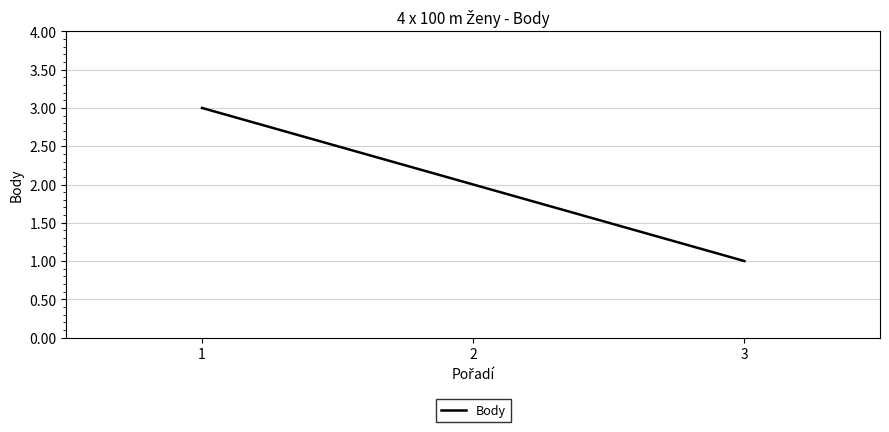

What is the average value?

2